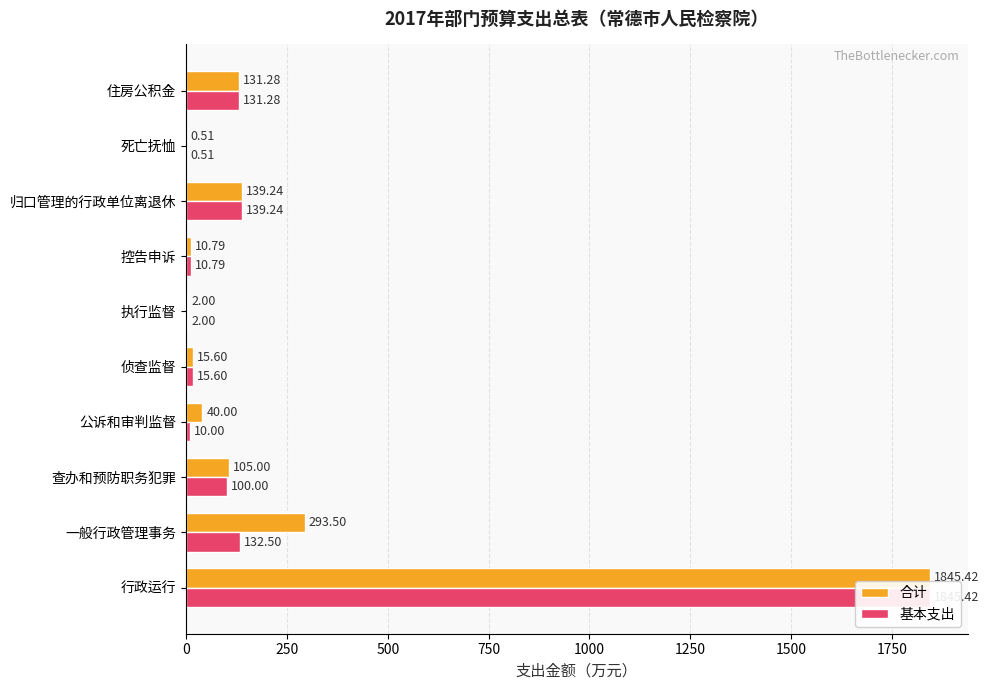

What position from the right is 查办和预防职务犯罪?

8